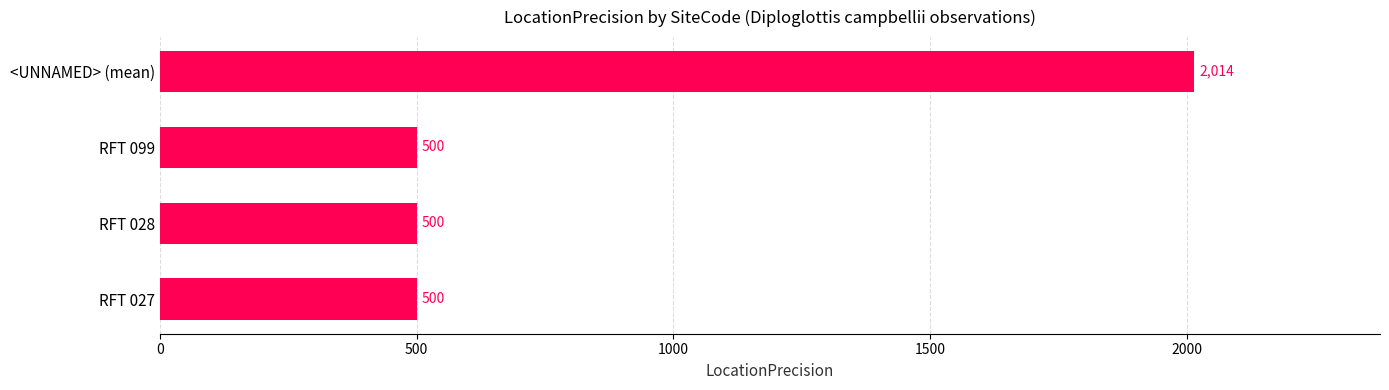

Between RFT 027 and <UNNAMED> (mean), which is larger?

<UNNAMED> (mean)